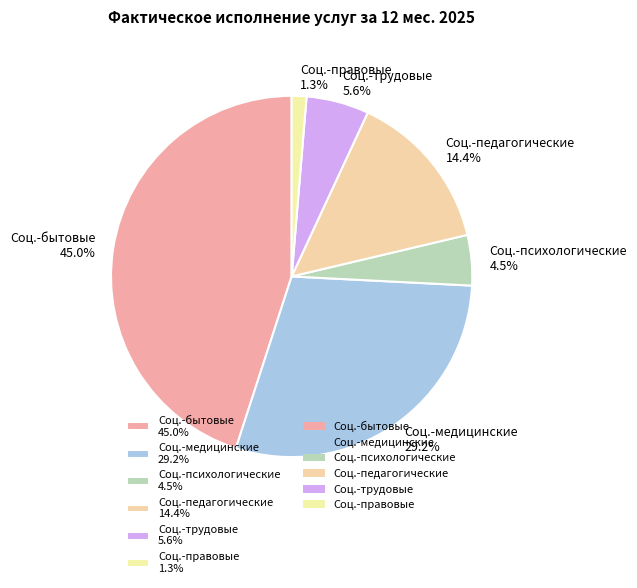

Which has a higher value, Соц.-трудовые 5.6% or Соц.-психологические 4.5%?

Соц.-трудовые 5.6%